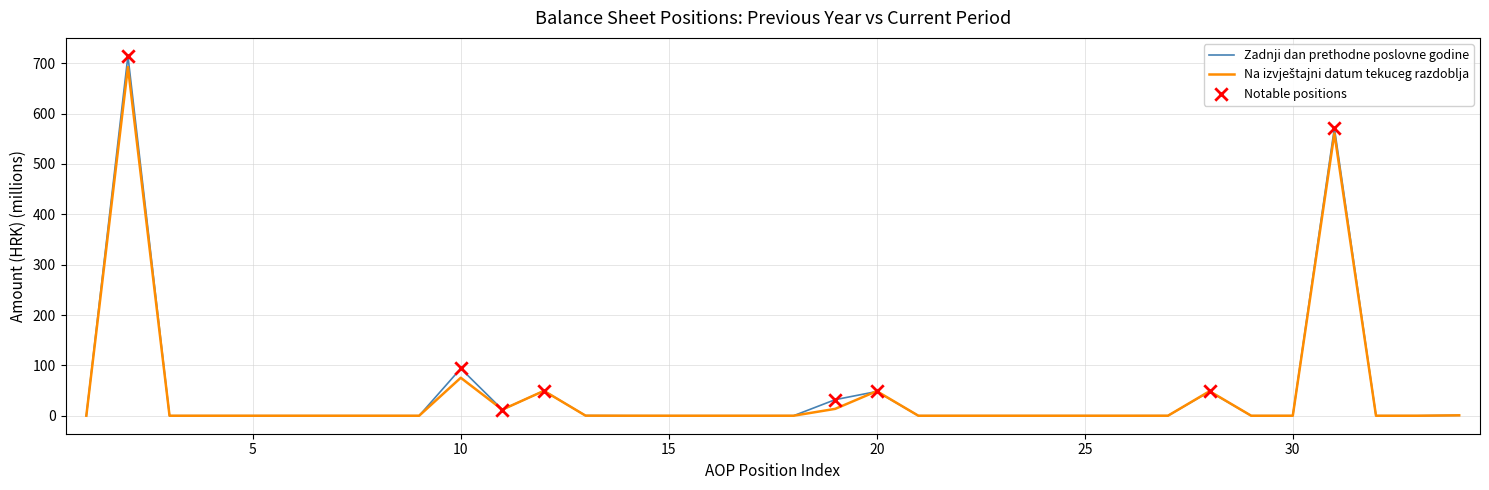

Which series has the widest spread of values?

Zadnji dan prethodne poslovne godine